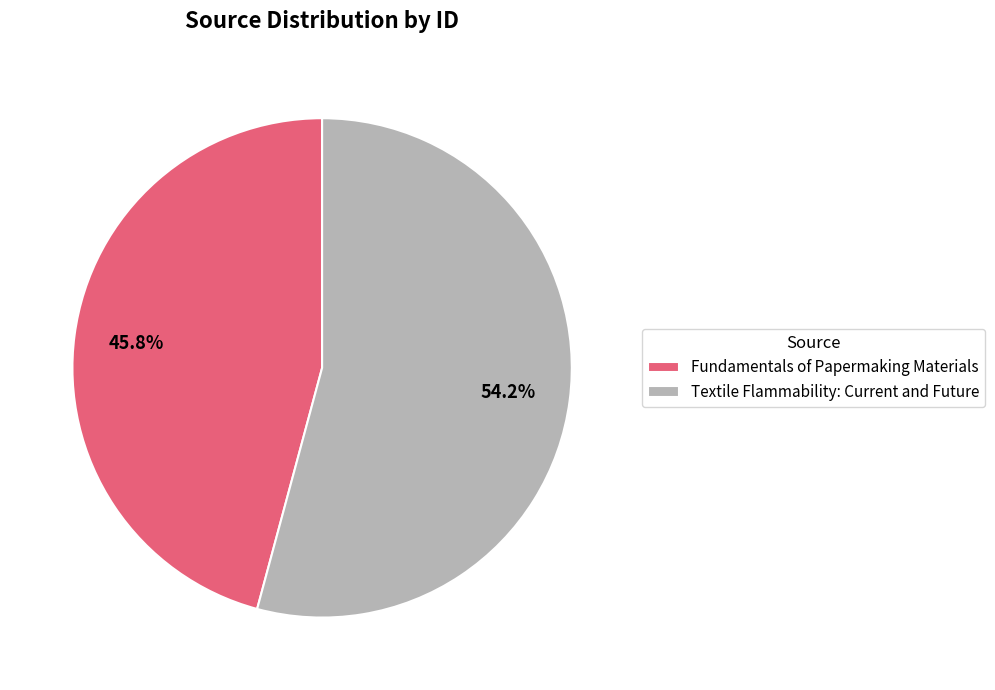

How many slices are in this pie chart?

2